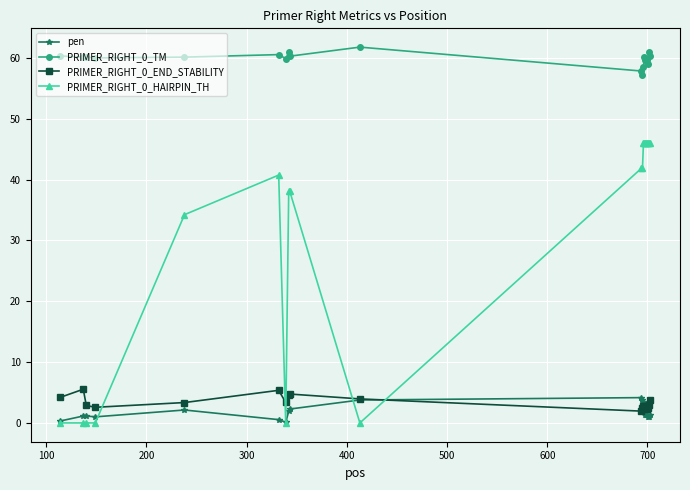

How many lines are shown in the chart?

4